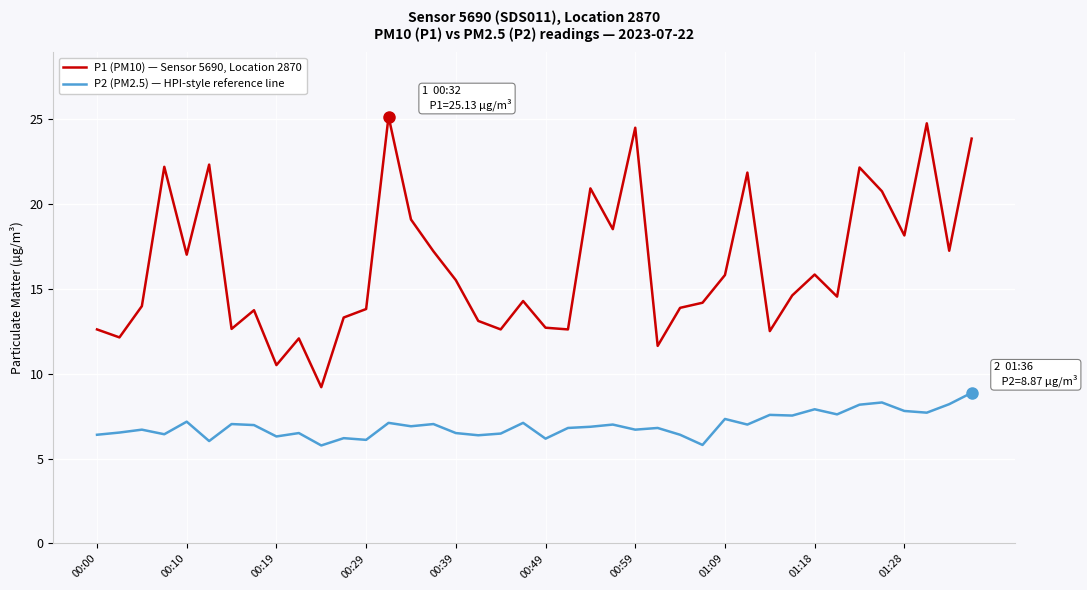

How many lines are shown in the chart?

2